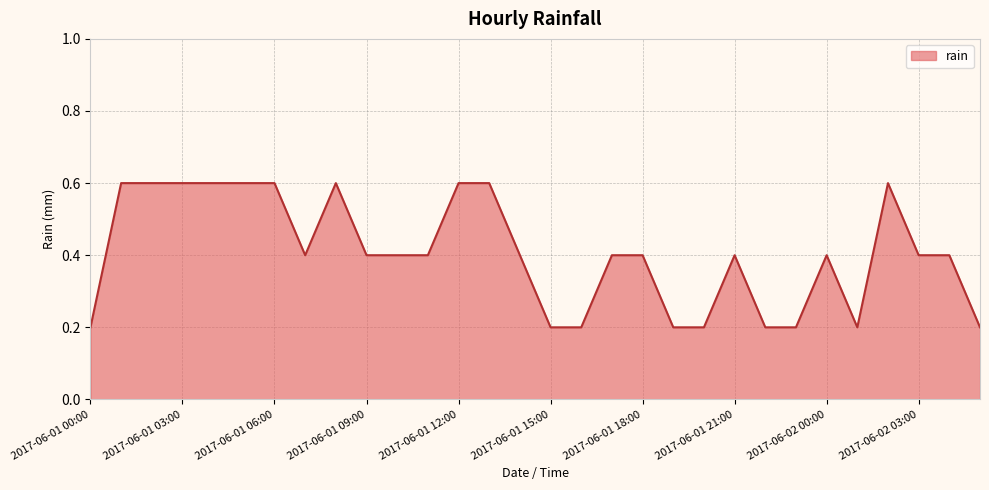

What is the maximum value shown in the chart?

0.6